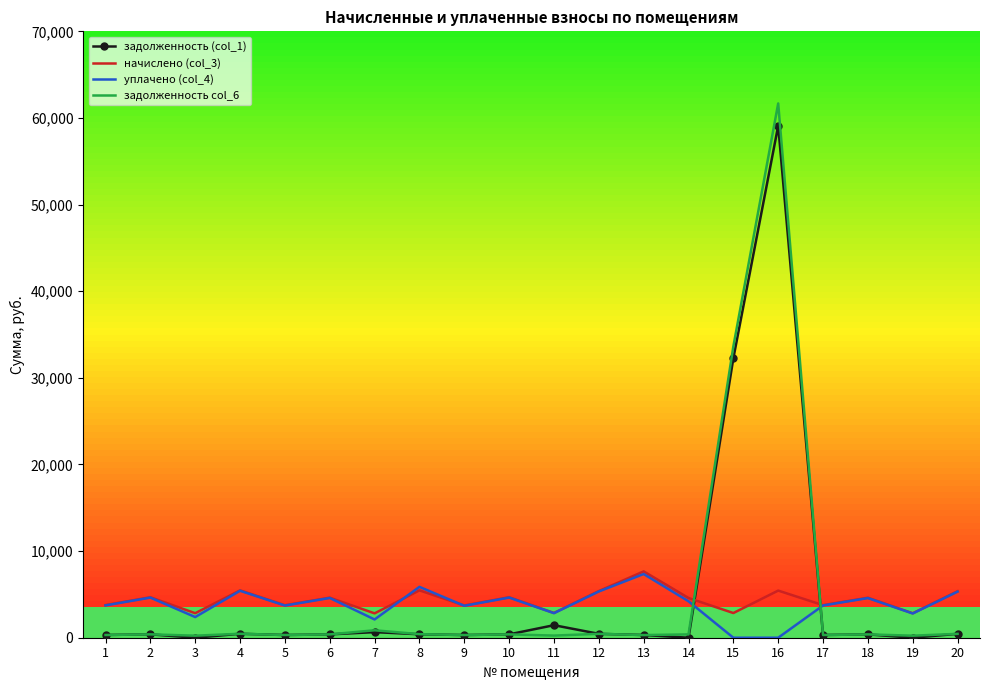

The value of уплачено (col_4) at 16 is -4037.2. True or false?

False